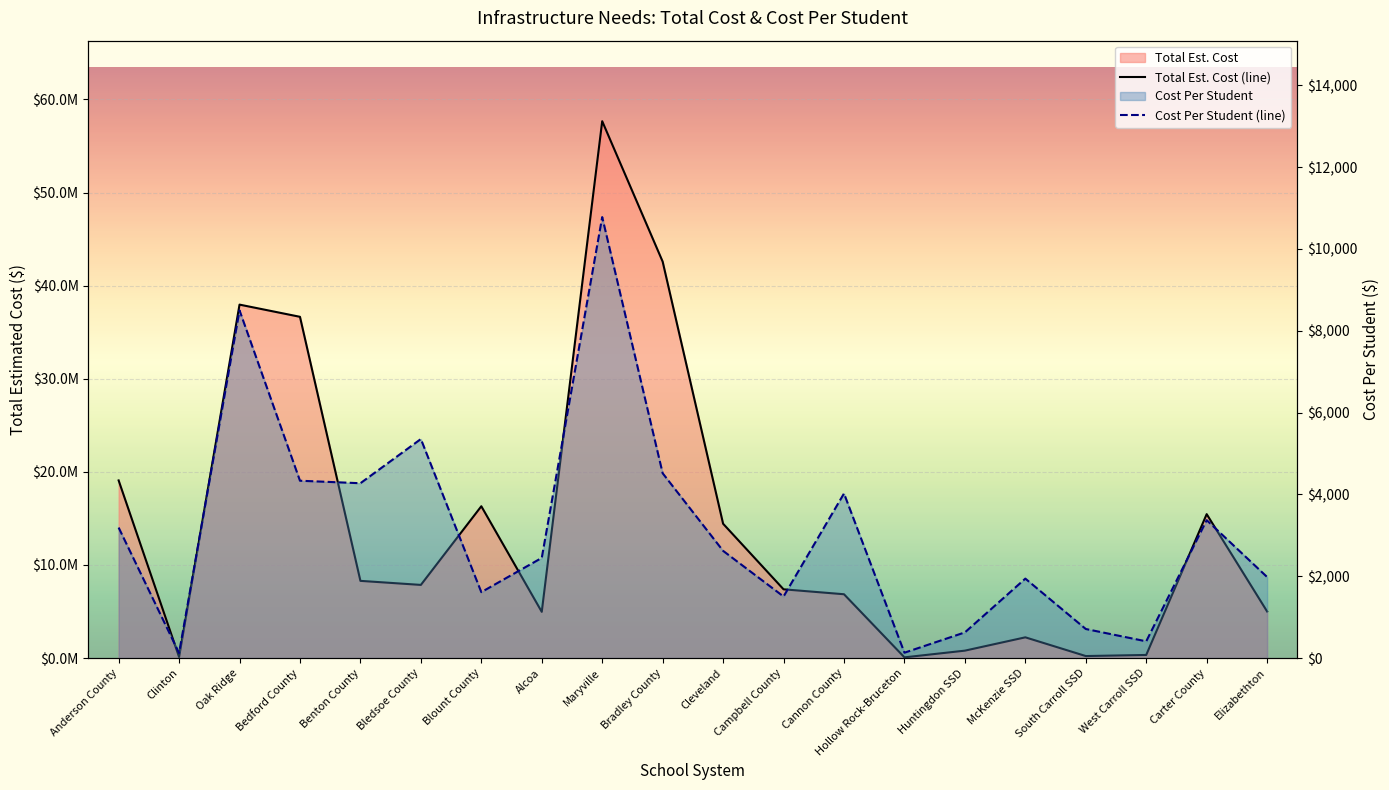

True or false: Total Est. Cost and Cost Per Student intersect in this chart.

False